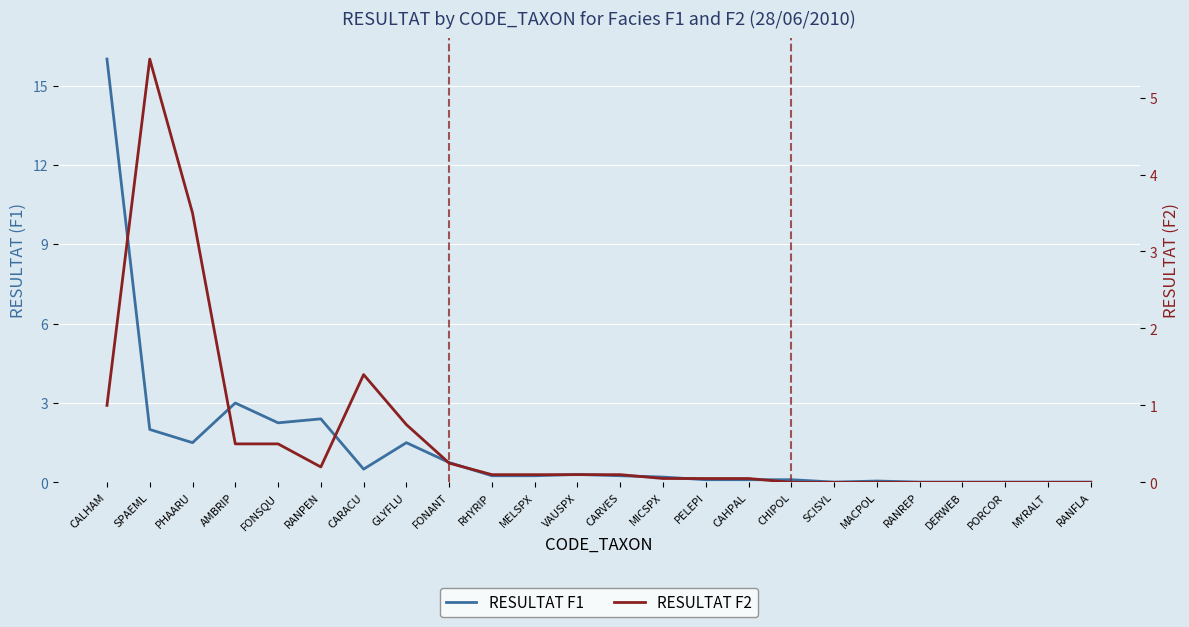

Where do RESULTAT F1 and RESULTAT F2 first cross each other?

CALHAM and SPAEML